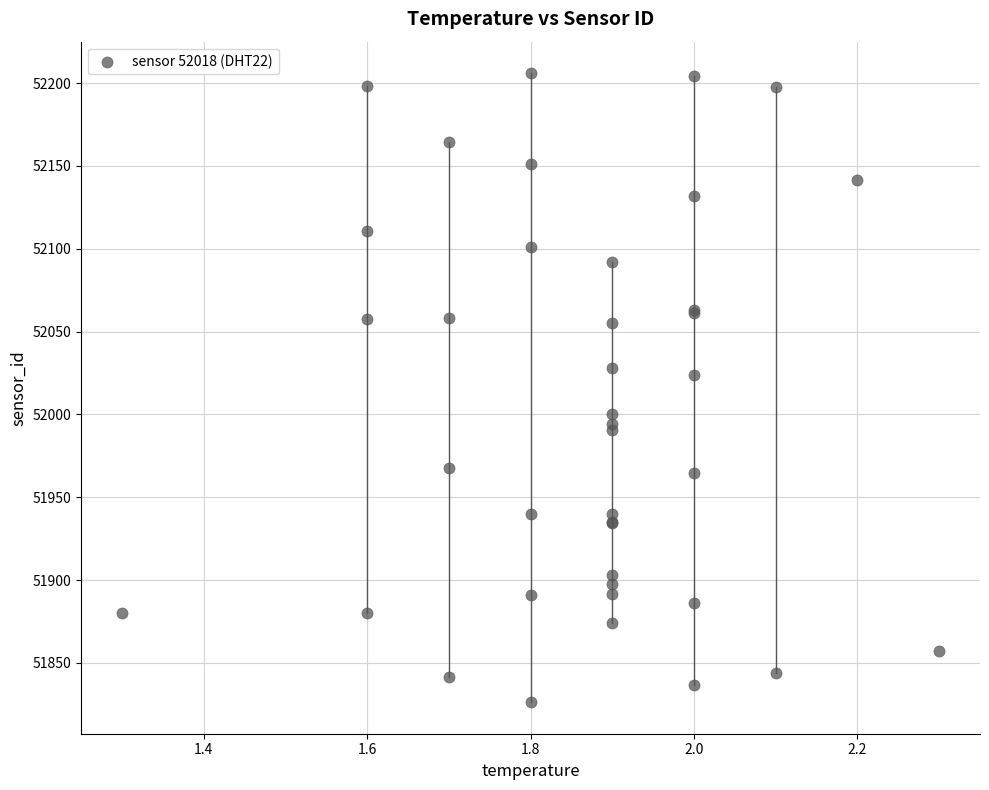

What Y value in the scatter plot is closest to 52016?

52023.7